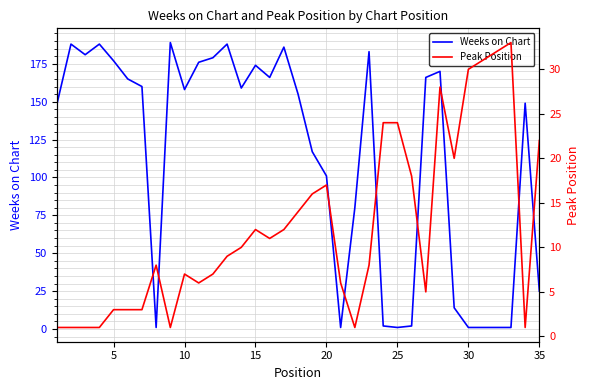

What is the maximum value for Weeks on Chart?

189